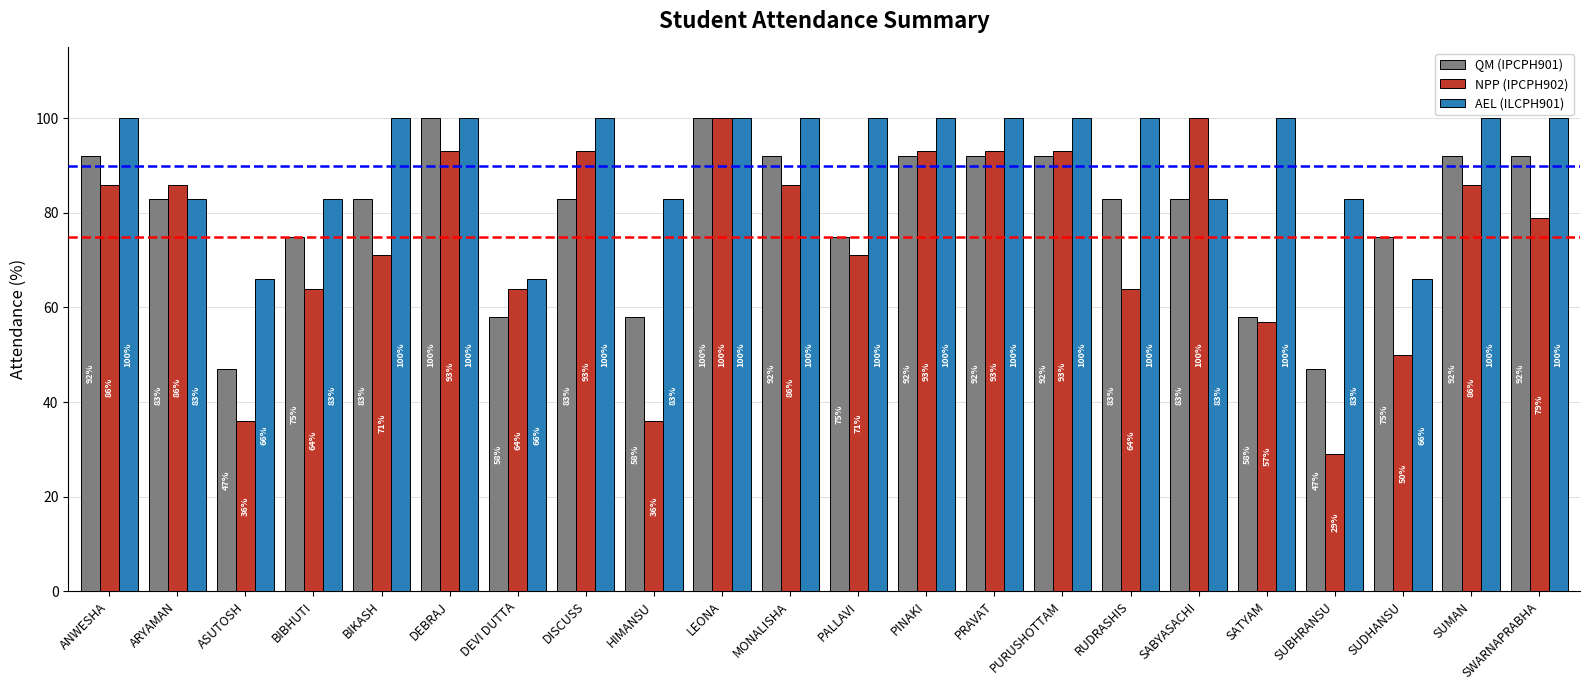

What is the value of the NPP (IPCPH902) bar at the 17th from the left?

100